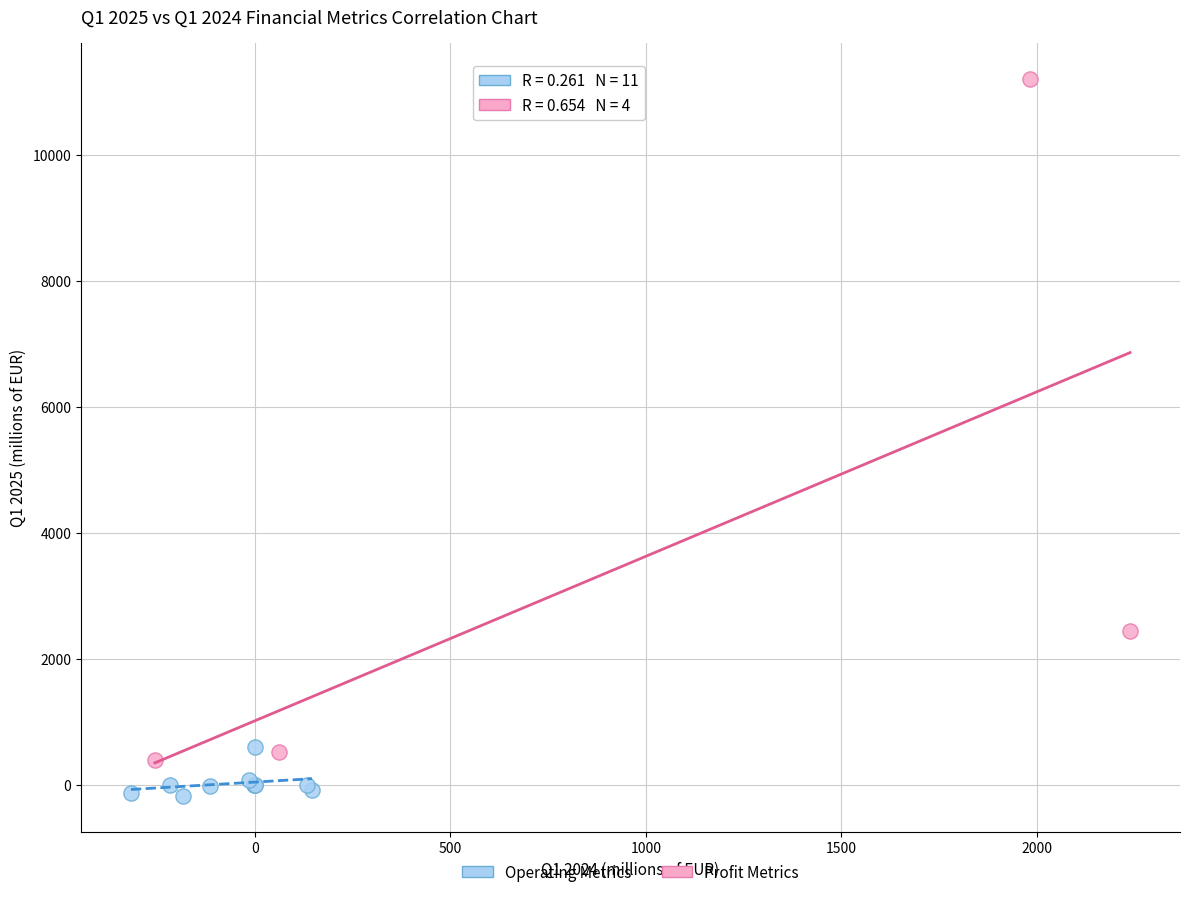

Which series reaches the maximum Y coordinate?

Profit Metrics